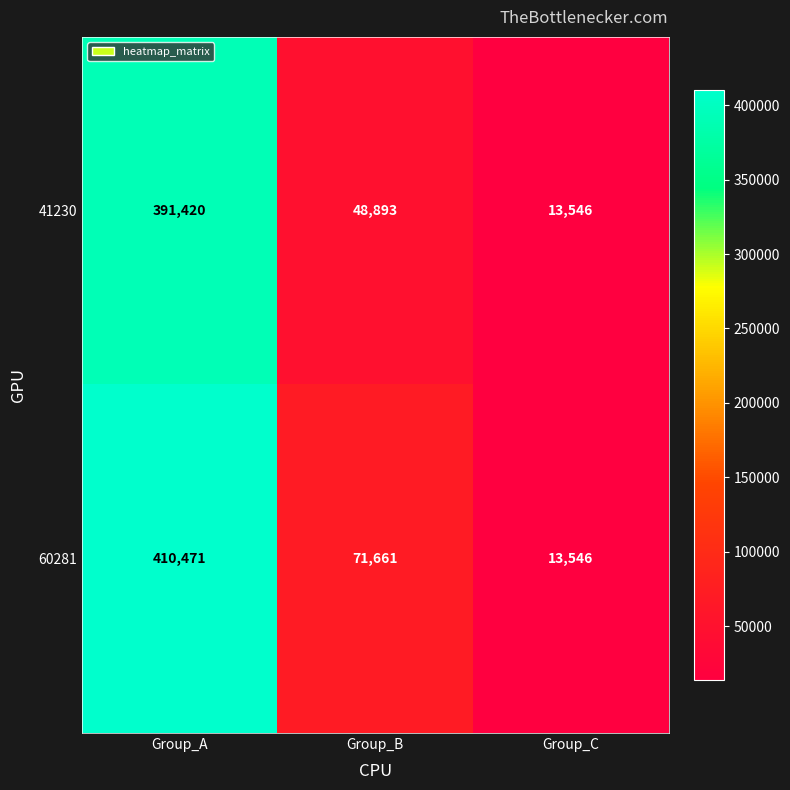

Which series changed the most between Group_A and Group_C?

60281